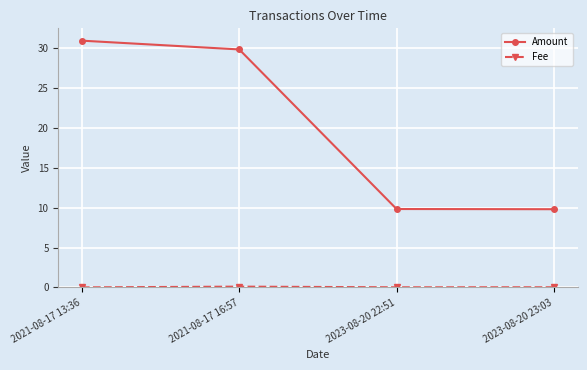

True or false: Amount has more than 0 interior local peaks.

False